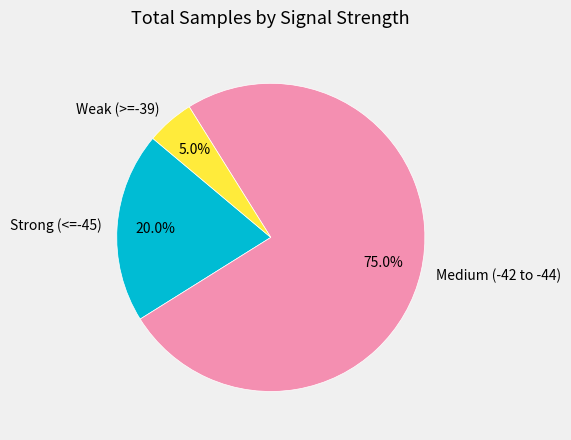

How many segments does this pie chart have?

3